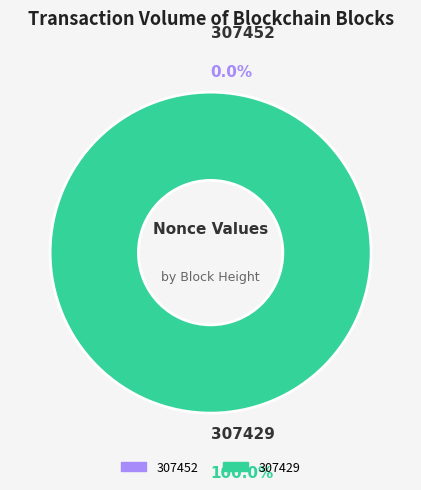

To the nearest percent, what percentage of the pie is 307429?

100%